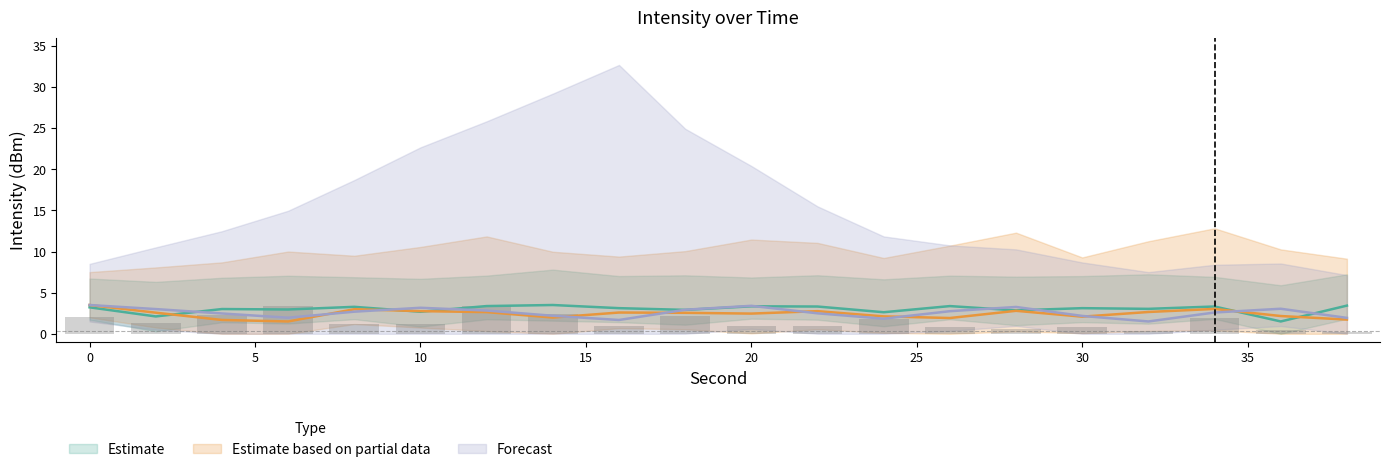

What value does the Estimate based on partial data series have at 8?

3.0